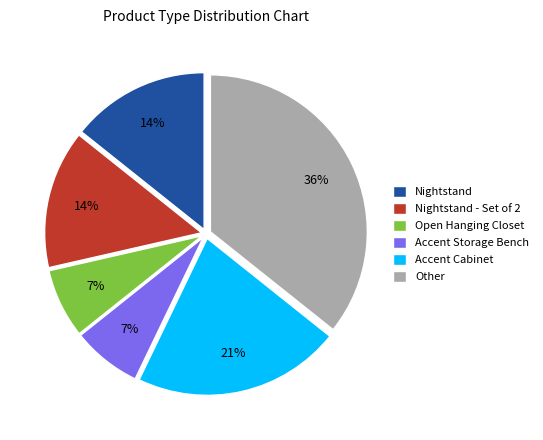

Which has a higher value, Nightstand - Set of 2 or Open Hanging Closet?

Nightstand - Set of 2